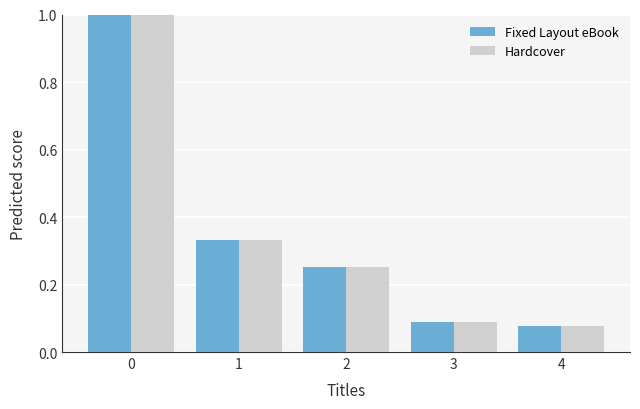

What are all the series names shown in the legend?

Fixed Layout eBook, Hardcover